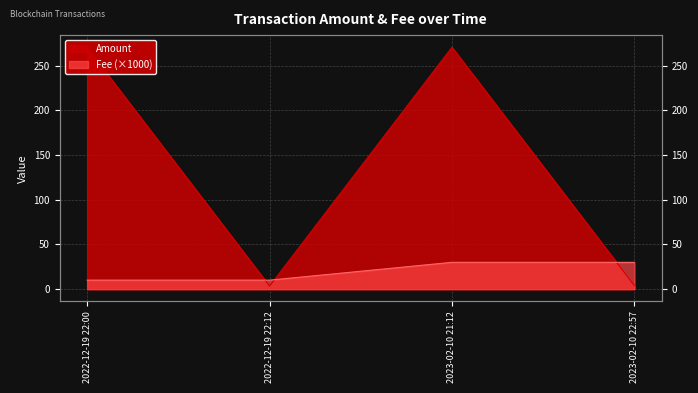

What is the total value across all series at 2023-02-10 22:57?

34.0